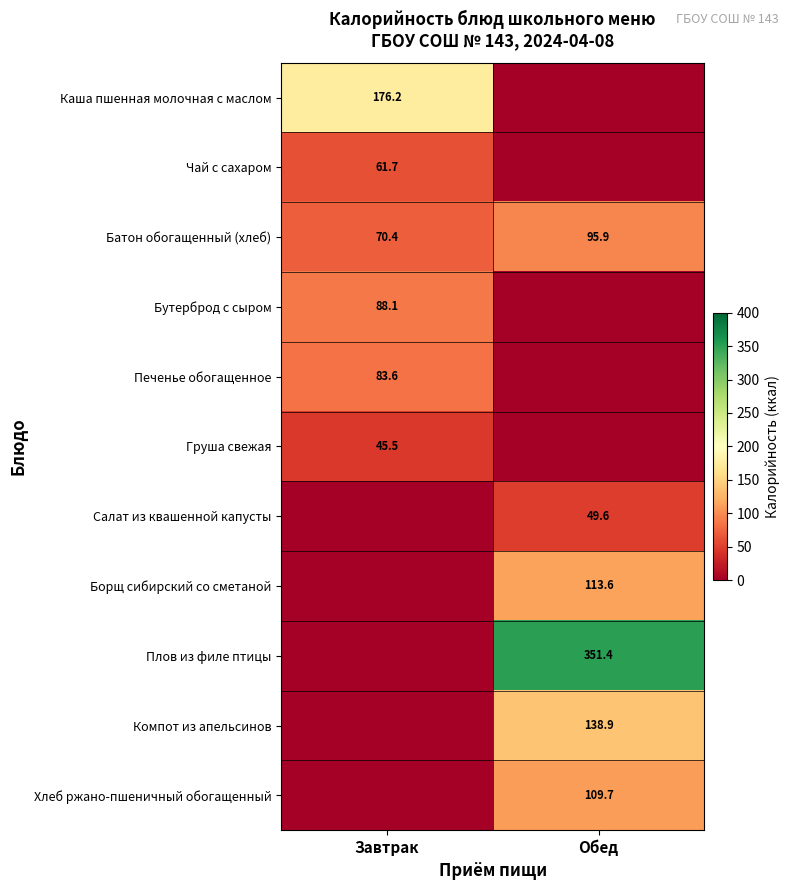

The value of Борщ сибирский со сметаной at Обед is 113.6. True or false?

True